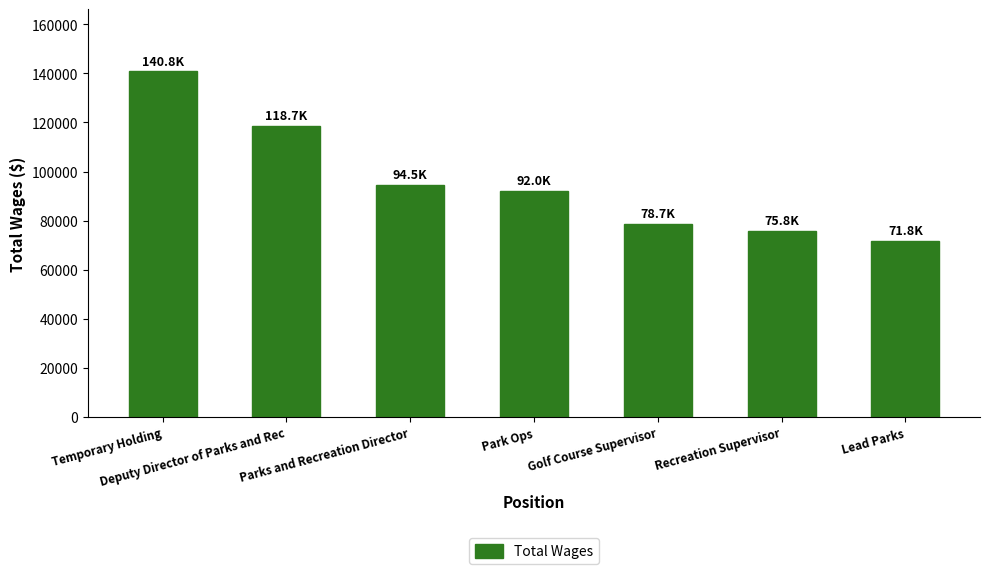

What is the approximate value at Golf Course Supervisor, to the nearest 50?

78700